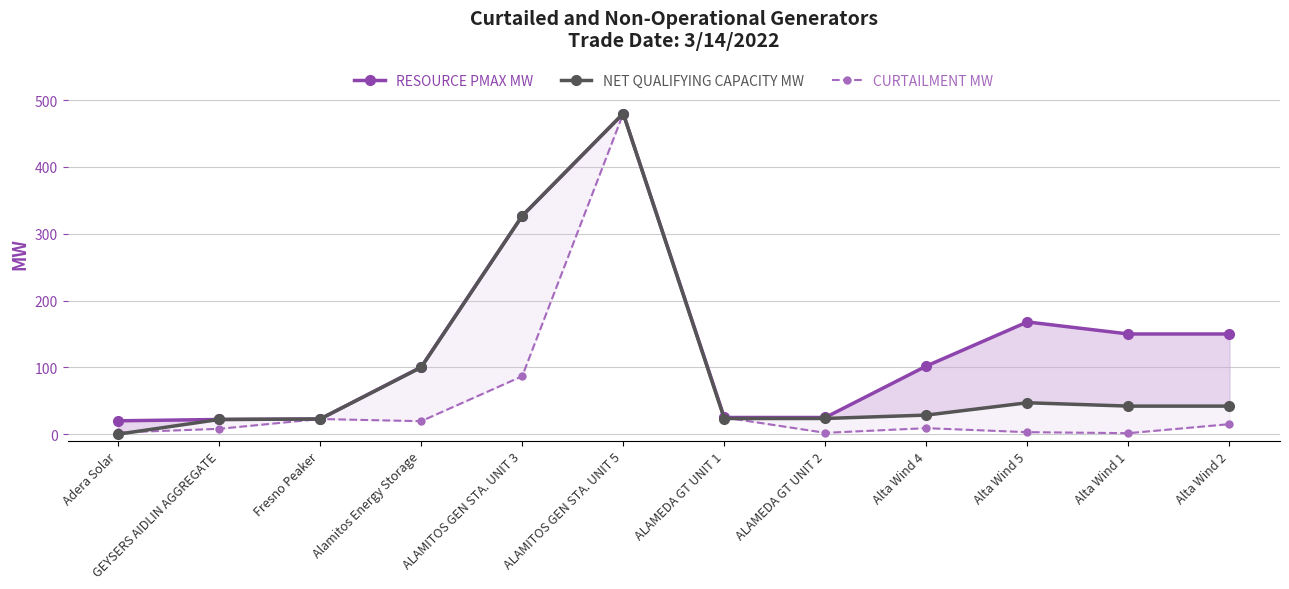

Between ALAMITOS GEN STA. UNIT 5 and ALAMEDA GT UNIT 1, which series saw the biggest shift?

NET QUALIFYING CAPACITY MW